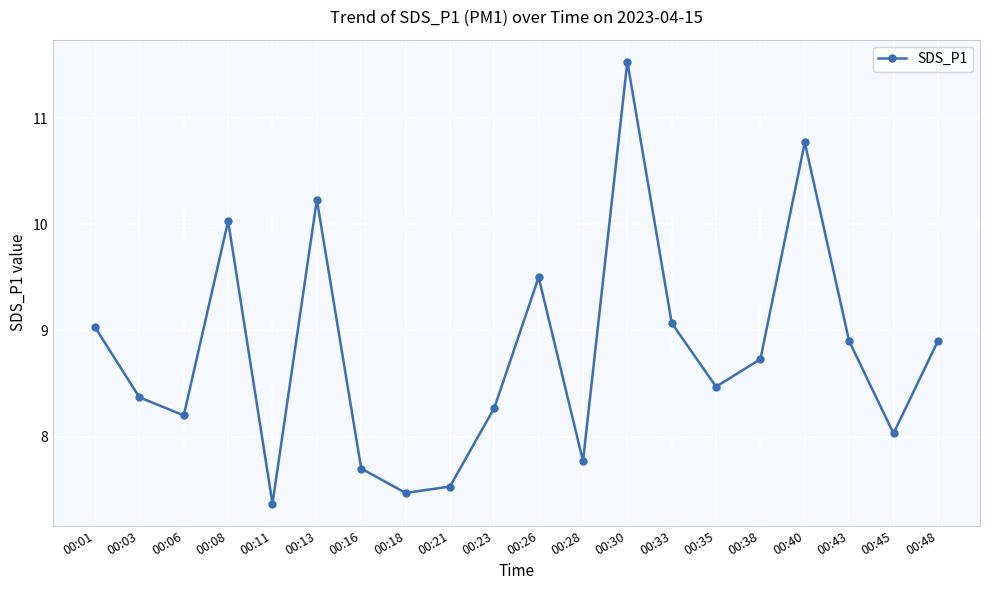

Is it true that the value at 00:40 is 10.8?

True